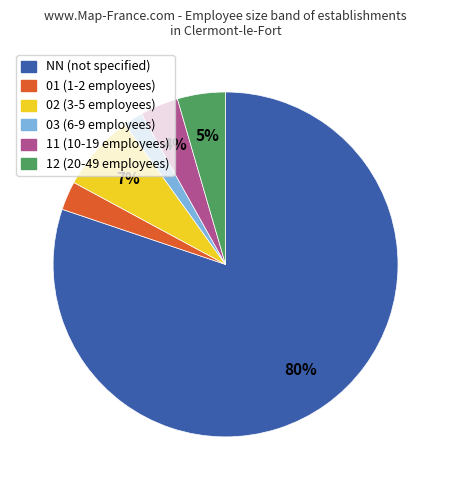

To the nearest percent, what is the average slice percentage?

17%